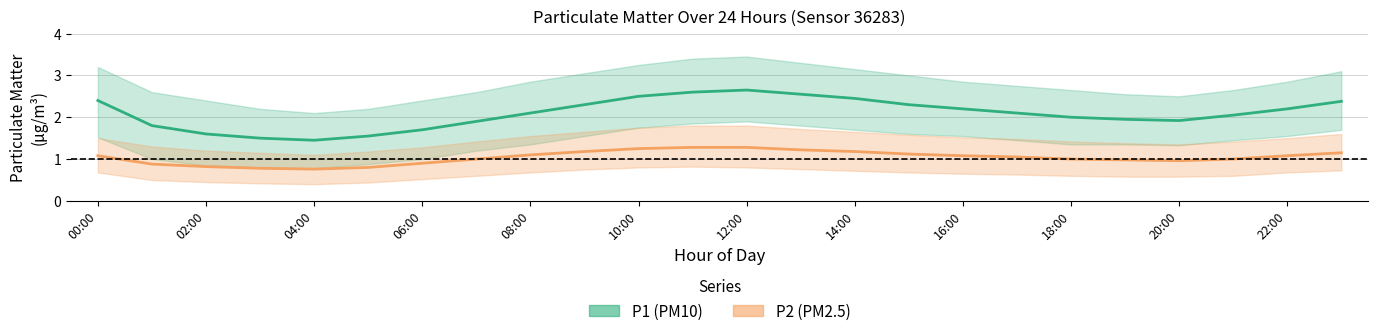

The P2 series shows 0.9 at 02:00. True or false?

True